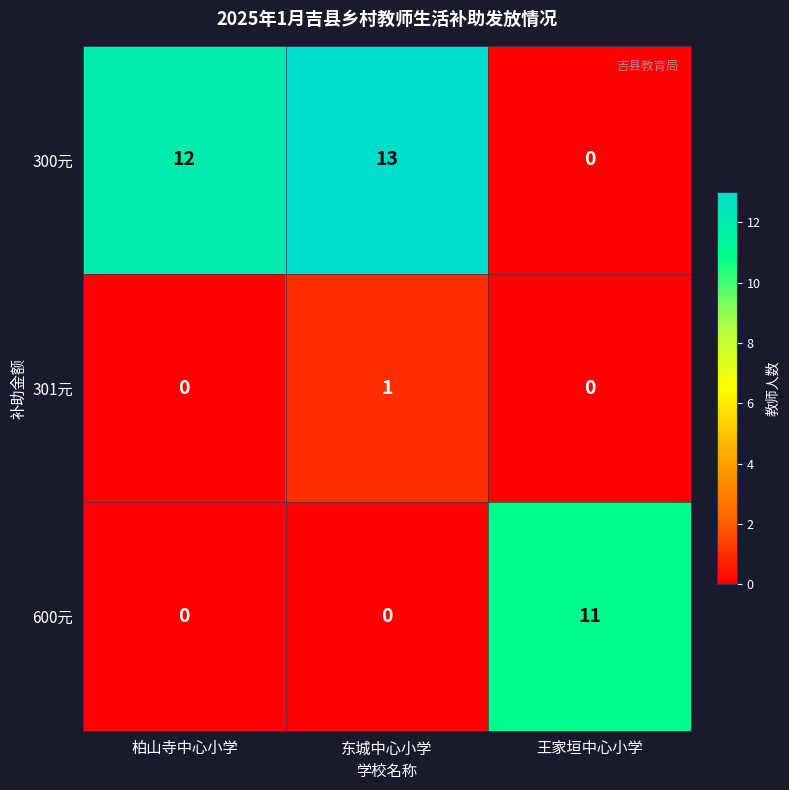

At which category does the chart reach its peak across all series?

东城中心小学